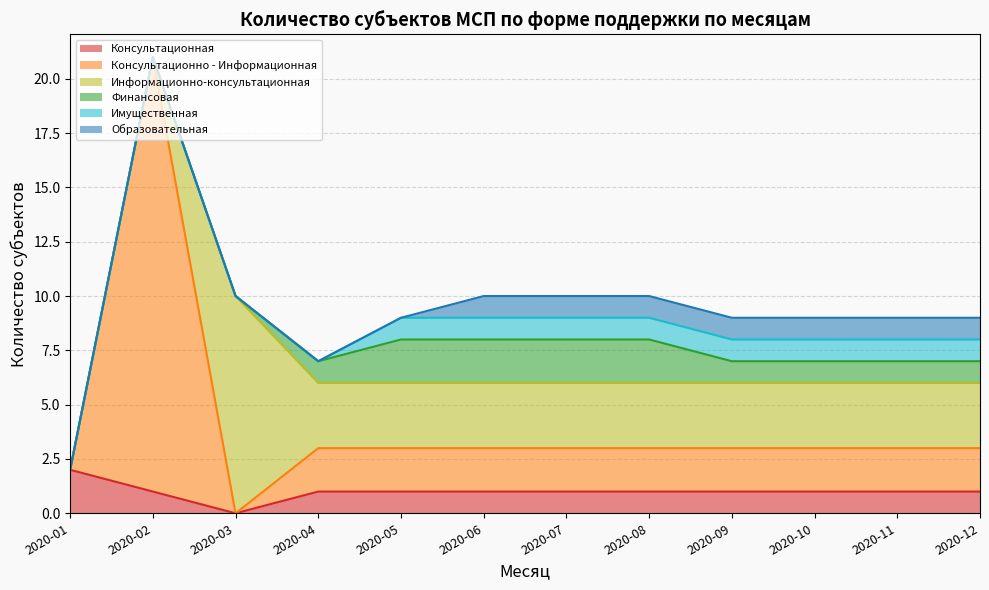

Is the value of Финансовая at 2020-05 greater than the value of Образовательная at 2020-12?

Yes